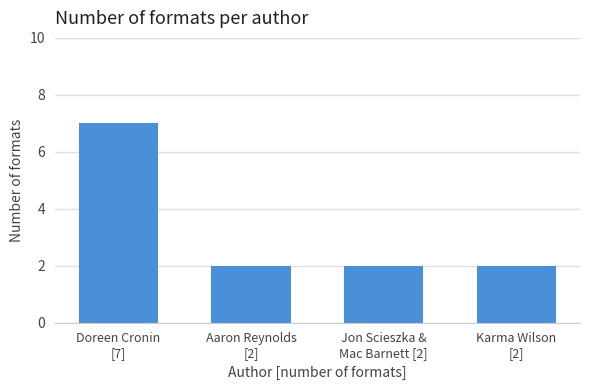

What is the ratio of the value at Karma Wilson
[2] to the value at Aaron Reynolds
[2]?

1.0